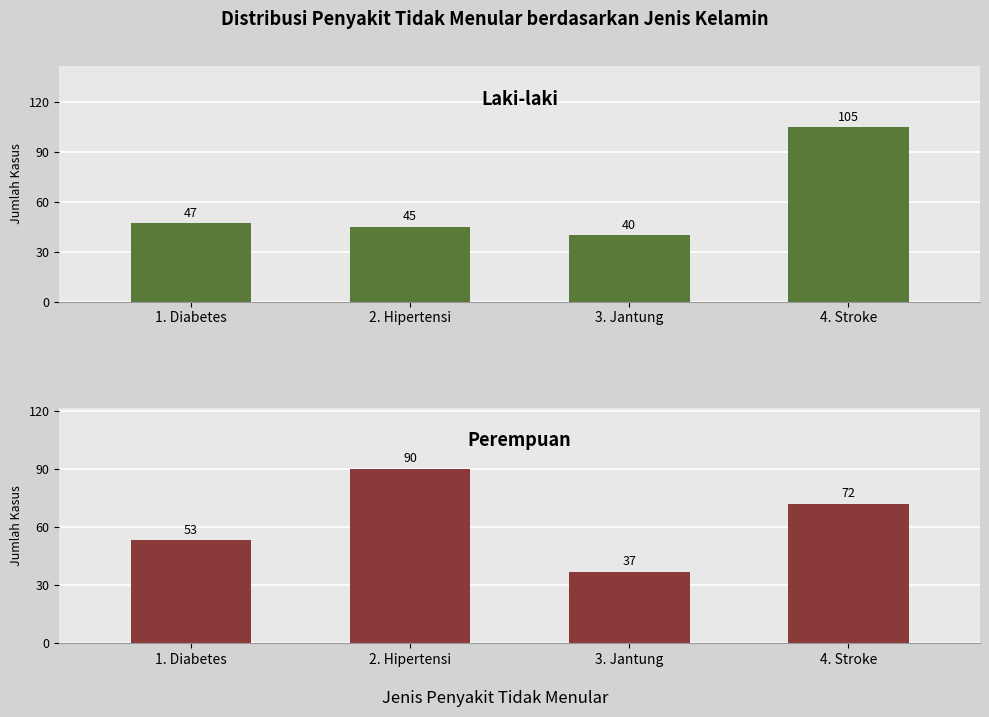

List the series in order of their peak value, highest first.

Laki-laki, Perempuan